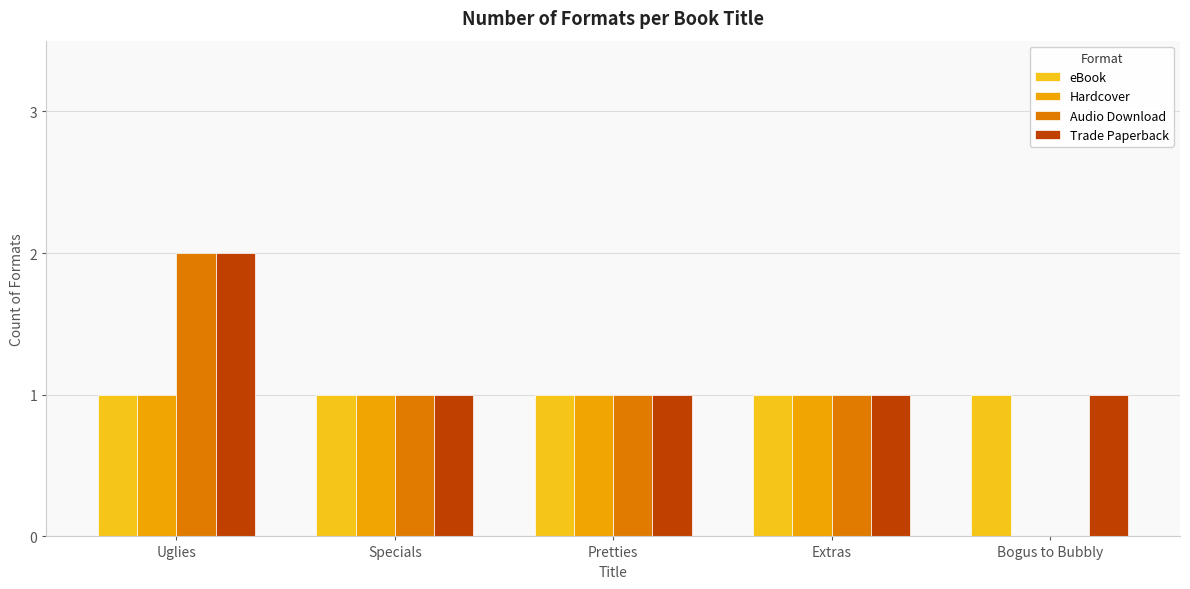

Is it true that Trade Paperback equals 0 at Specials?

False